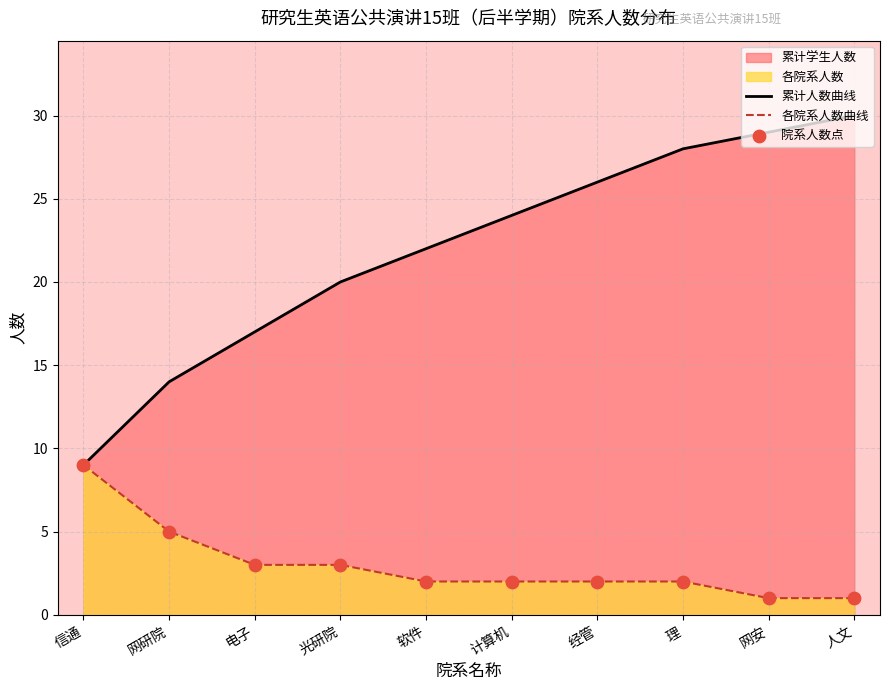

Which series has the largest total across all categories?

累计人数曲线